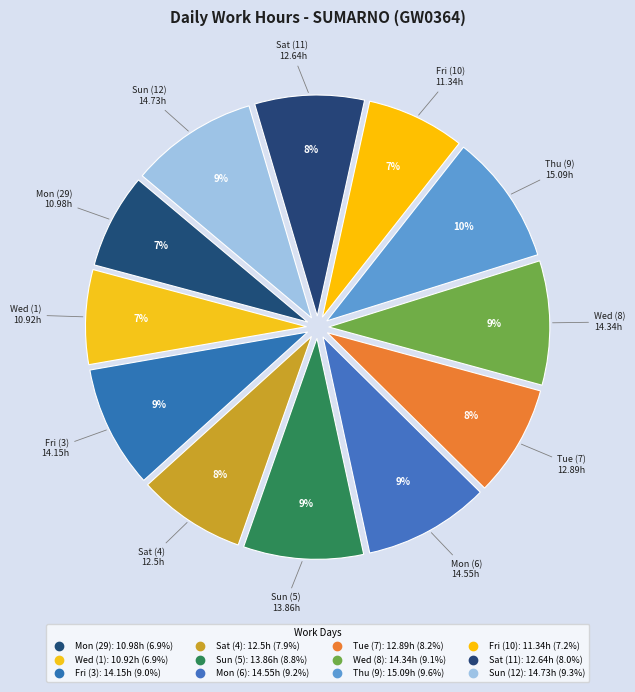

What portion of the pie excludes Mon (6)?

90.8%